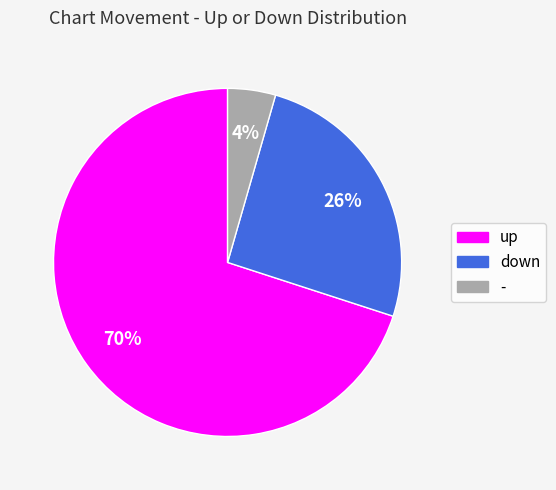

To the nearest percent, what is the difference between the up and - slice percentages?

66%